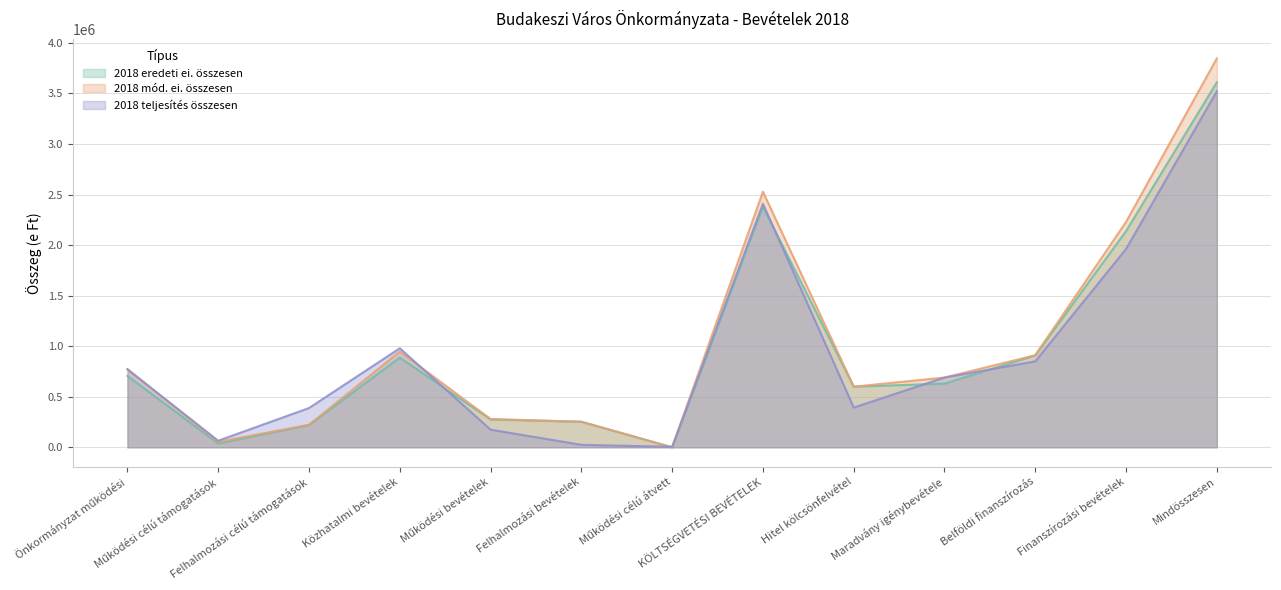

What is the difference between the highest and lowest values at Hitel kölcsönfelvétel?

206547